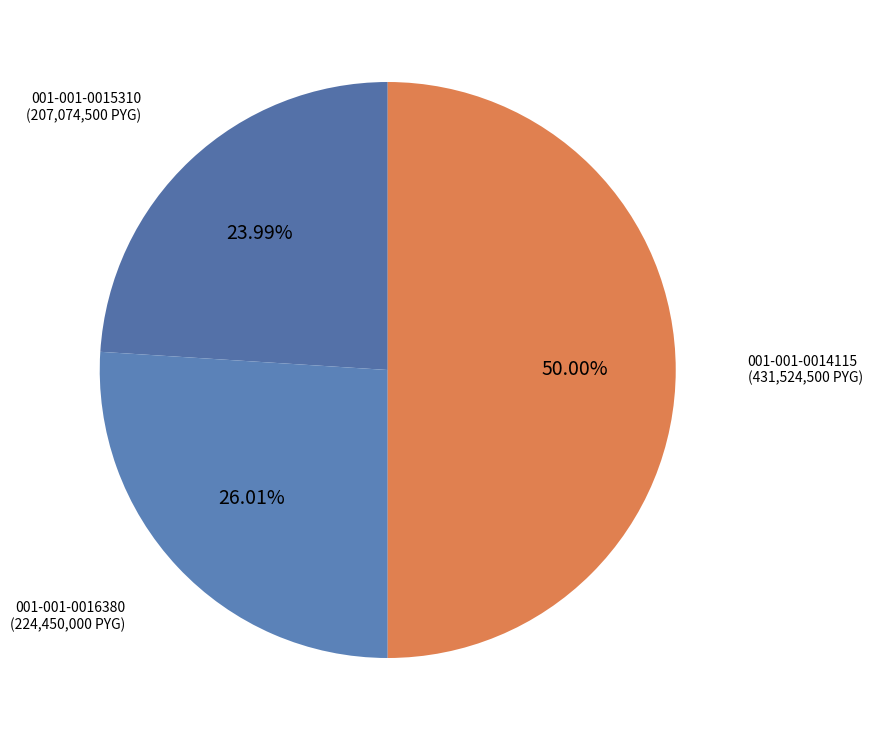

What is the ratio of the value at 001-001-0015310 (207,074,500 PYG) to the value at 001-001-0016380 (224,450,000 PYG)?

0.9